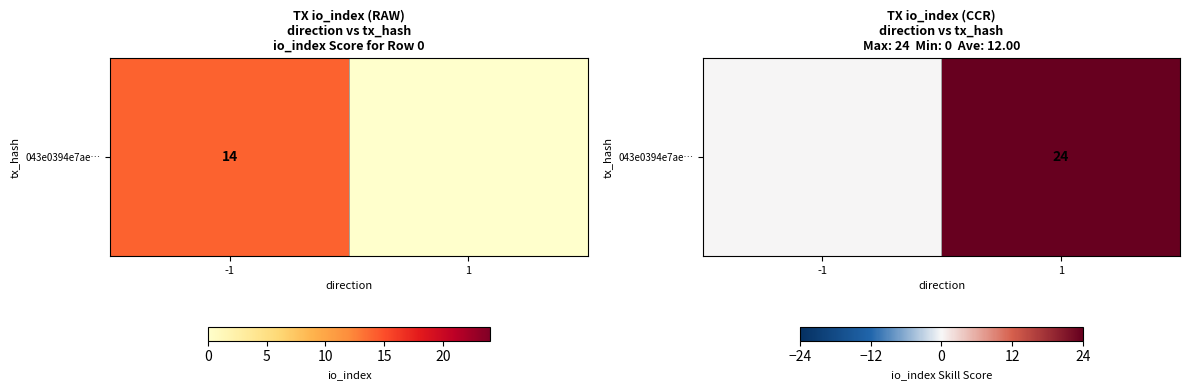

What is the average value?

12